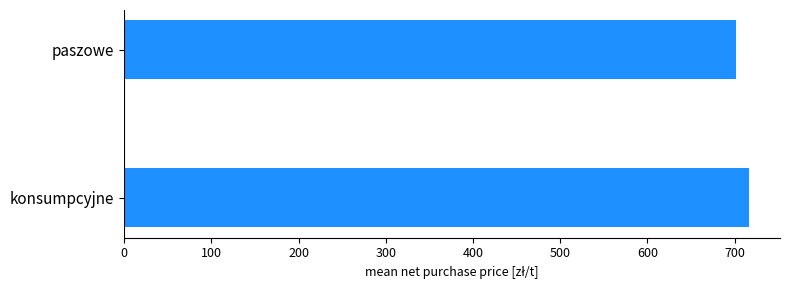

The chart shows a value of 1151.9 at konsumpcyjne. True or false?

False